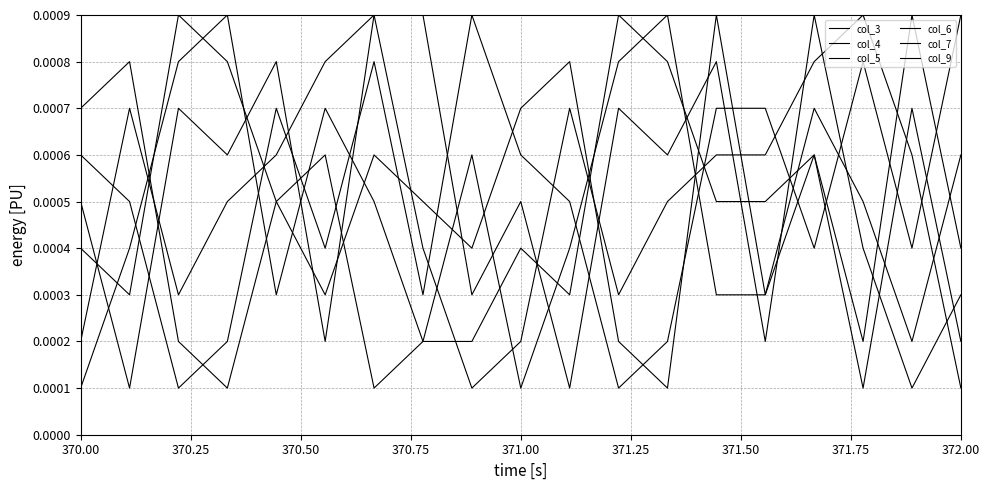

Which series has the widest spread of values?

col_3